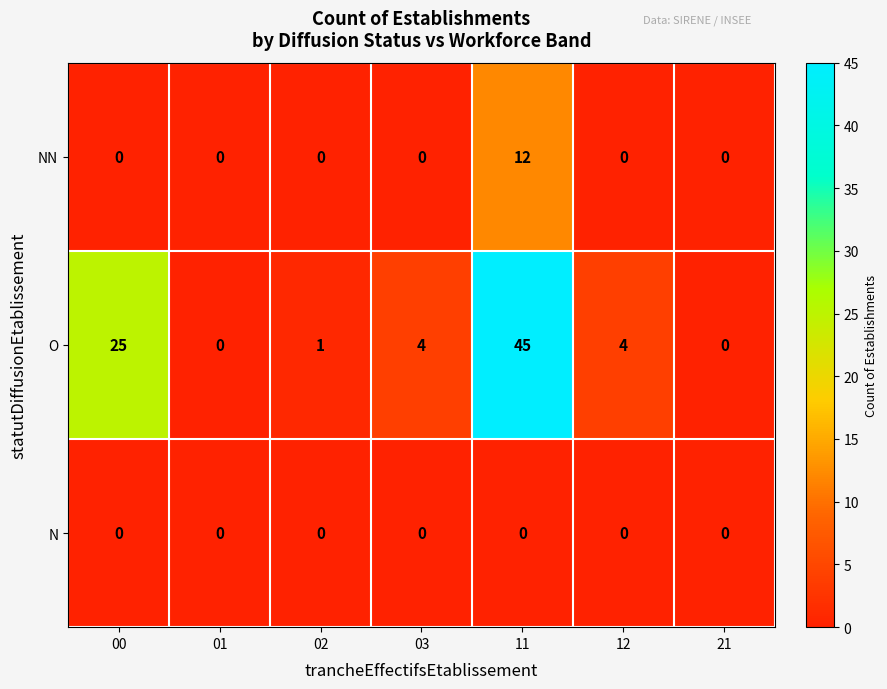

Which series has the largest total across all categories?

O